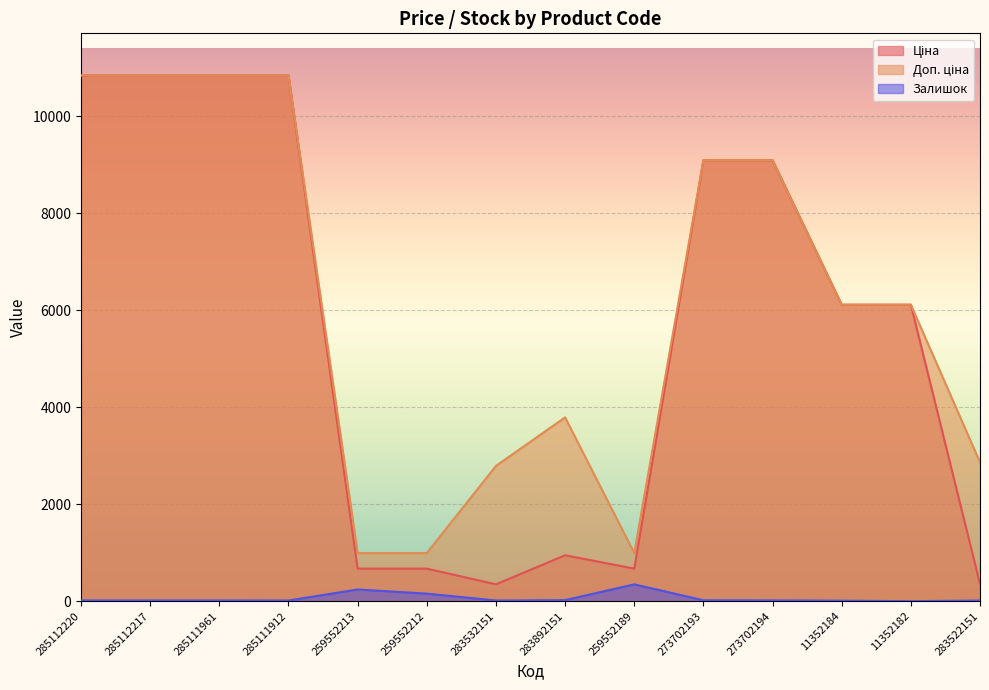

What is the highest value of the Доп. ціна series?

10840.1